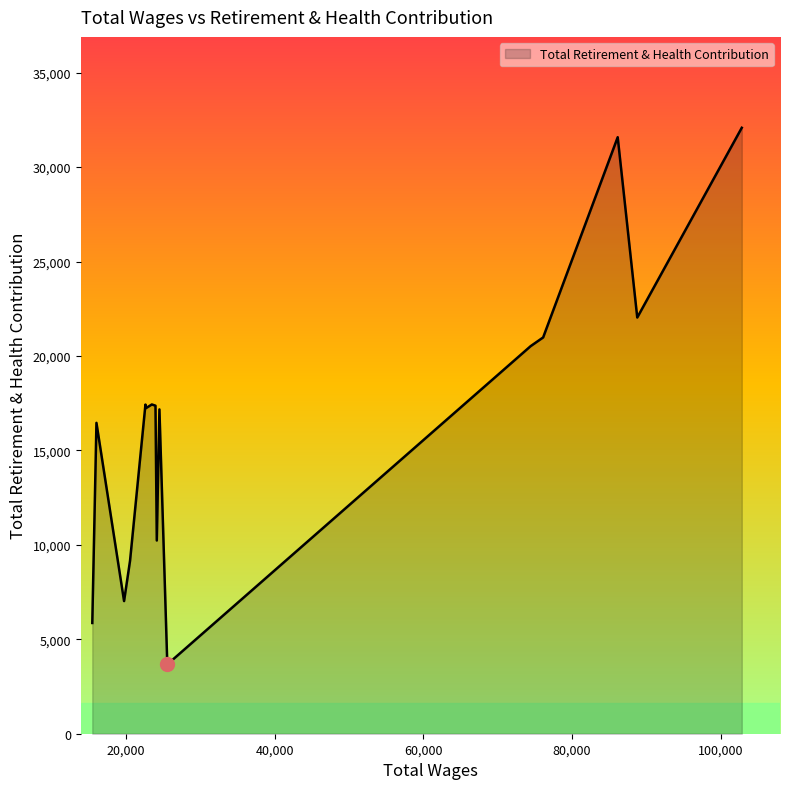

What is the difference between the maximum and minimum values?

28412